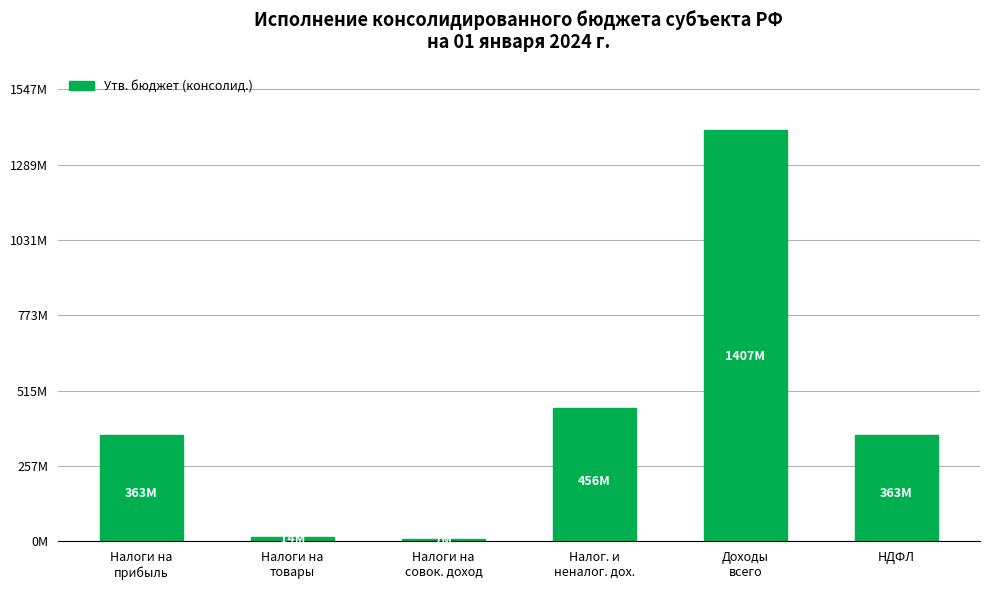

Does the chart contain any negative values?

No